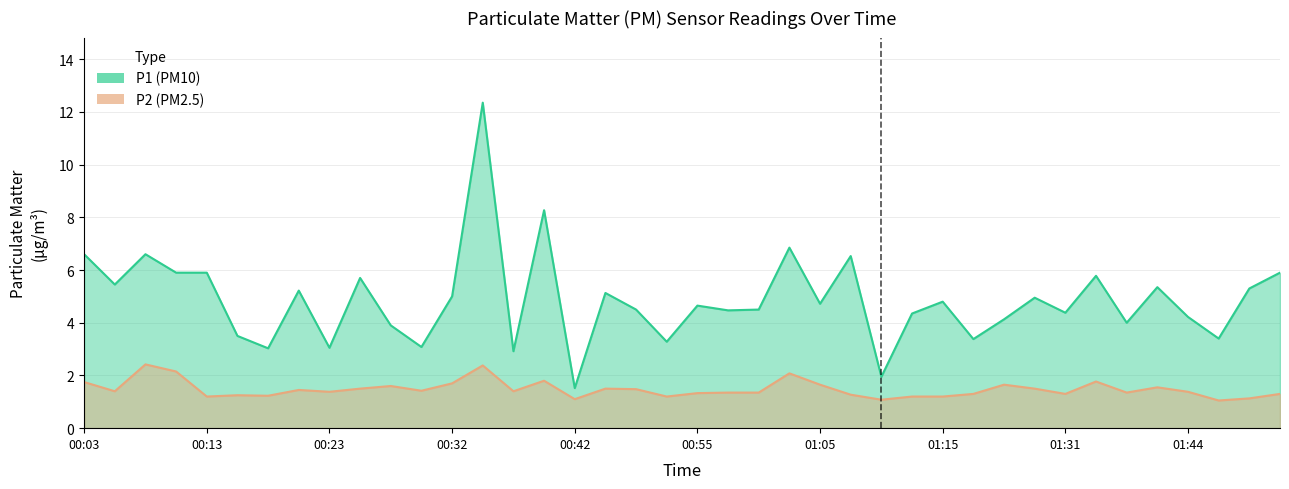

How many data points does each series have?

40